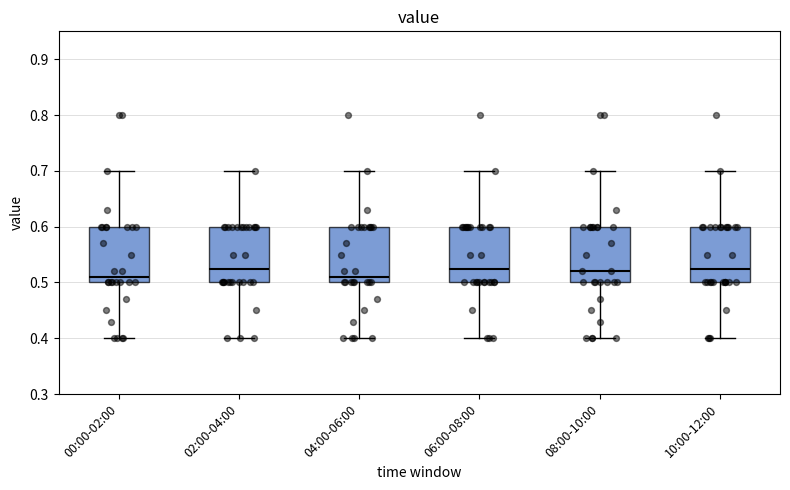

Where does the median line of the box for 00:00-02:00 sit on the y-axis? The values are not printed on the chart, so give them approximately, as read against the axis.

0.51